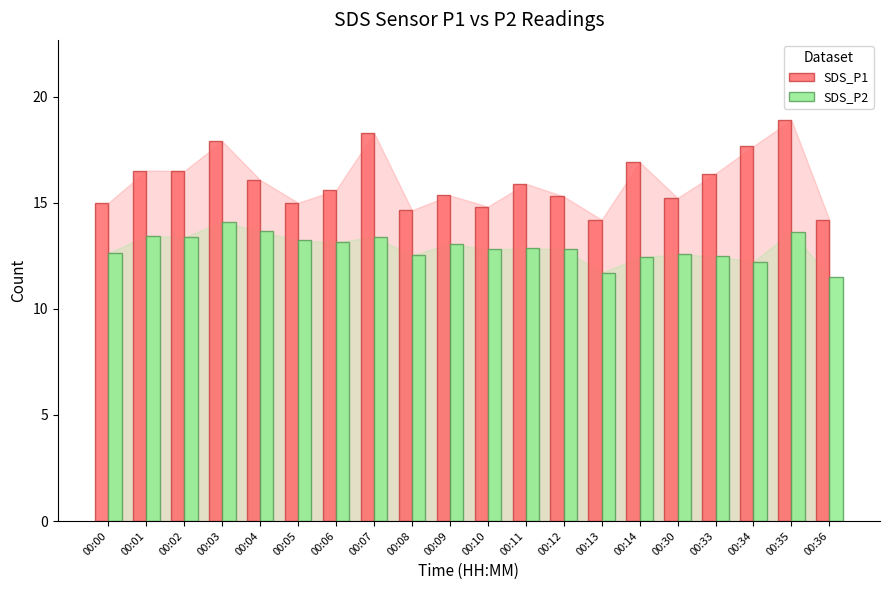

Which label corresponds to the largest value in the chart?

00:35